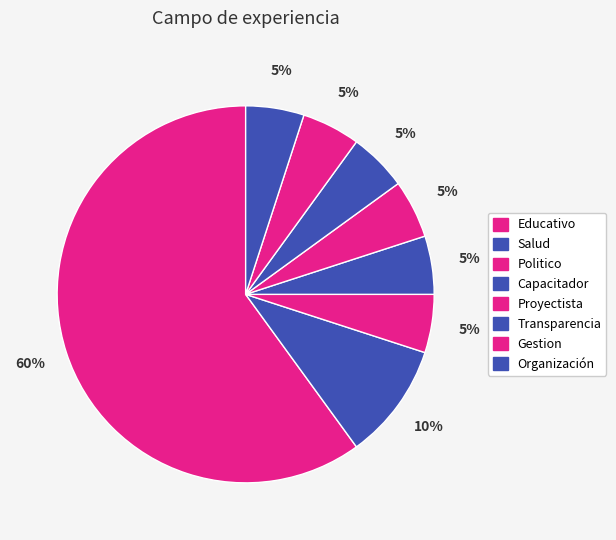

Count the number of slices in the pie.

8